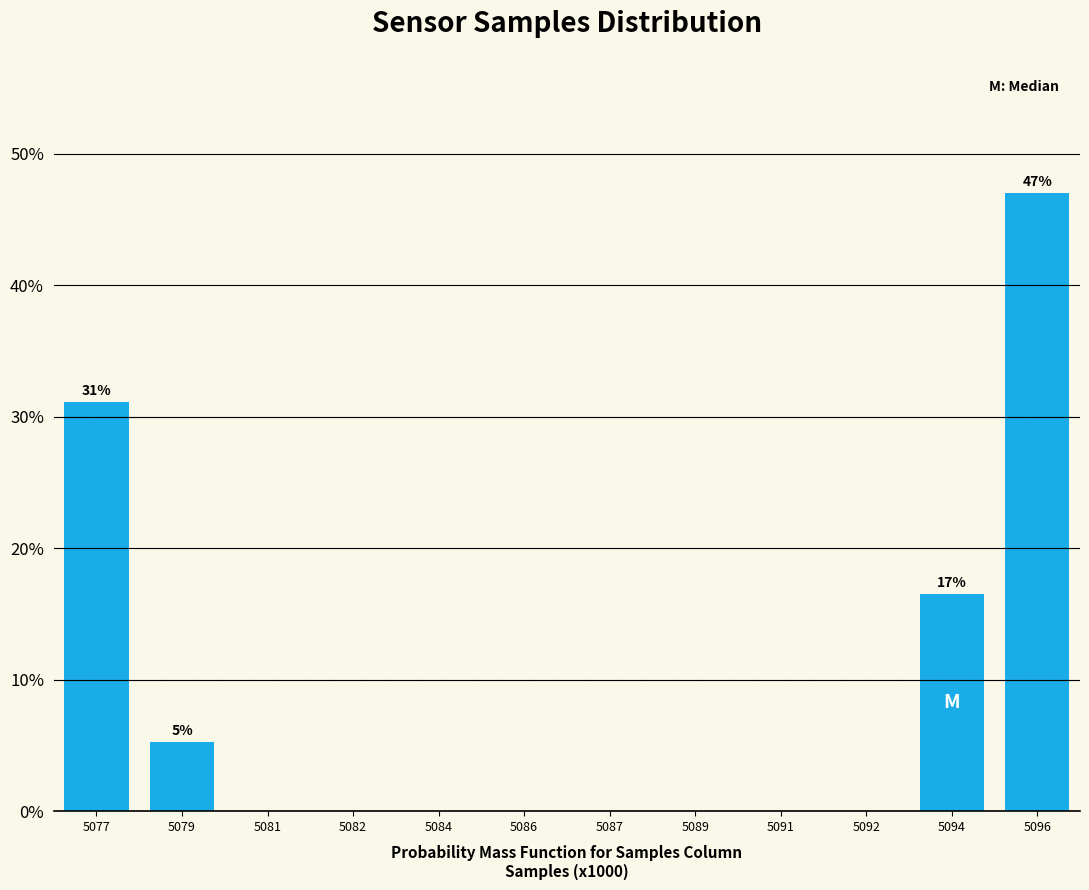

Reading left to right, transcribe all the data shown in this chart.

5077=31.1	5079=5.3	5081=0.0	5082=0.0	5084=0.0	5086=0.0	5087=0.0	5089=0.0	5091=0.0	5092=0.0	5094=16.6	5096=47.0